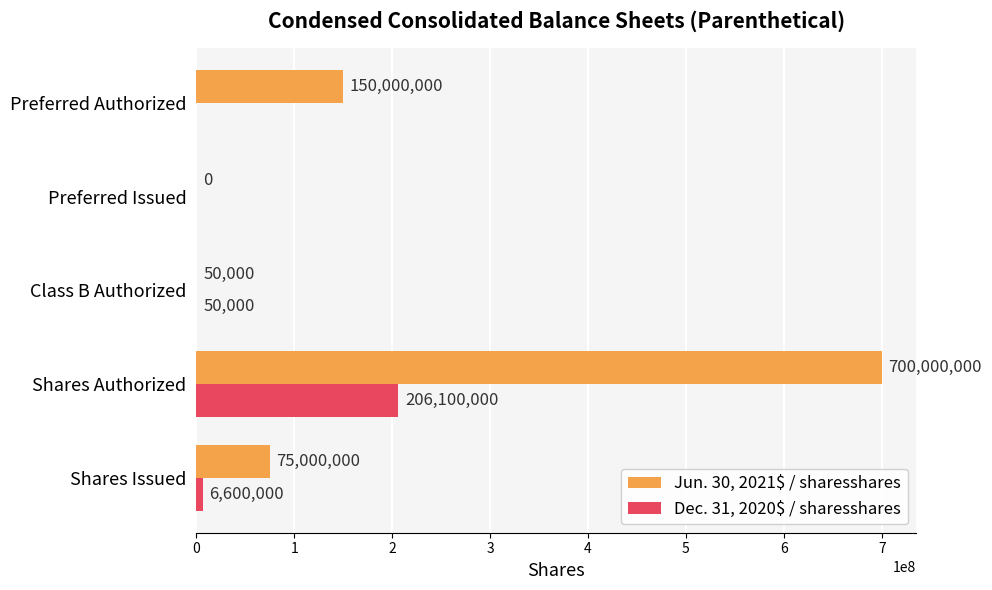

What is the total value across all series at Shares Authorized?

906100000